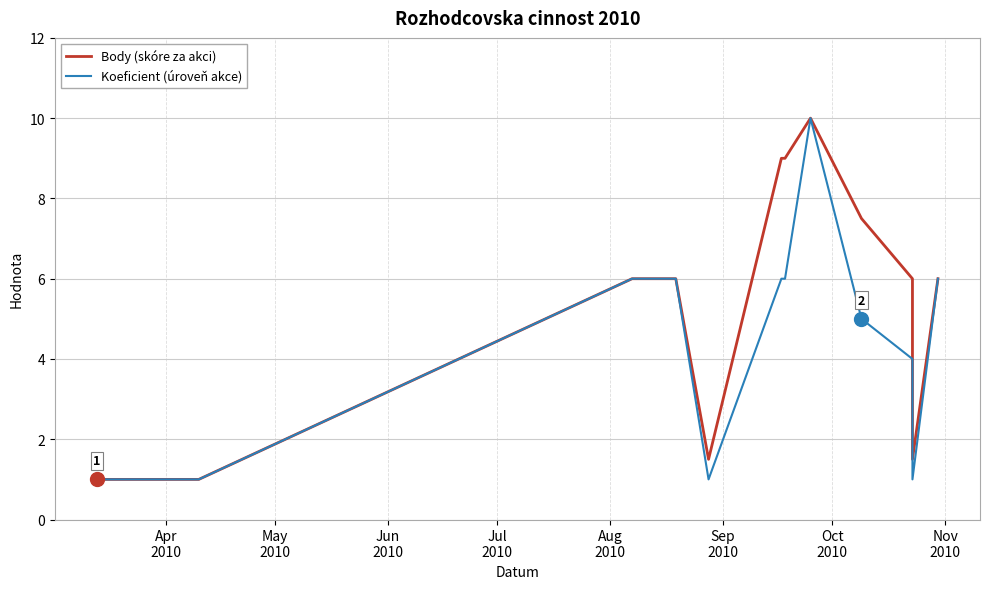

Is this an area chart (filled region under the line)?

No